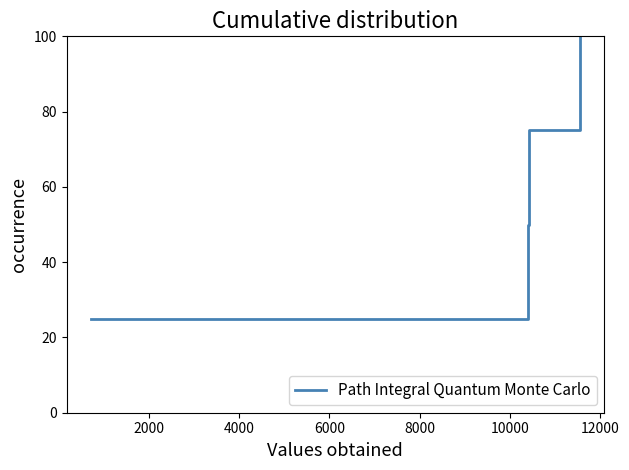

What is the maximum value shown in the chart?

100